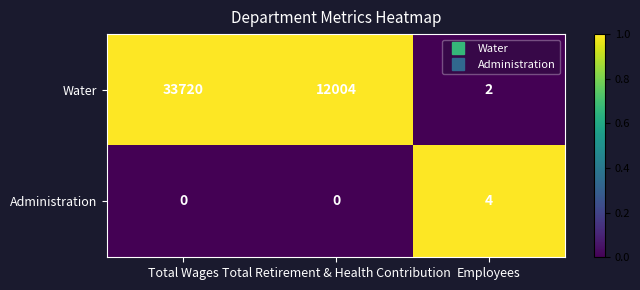

What is the difference between the maximum and second lowest values in the Water series?

21716